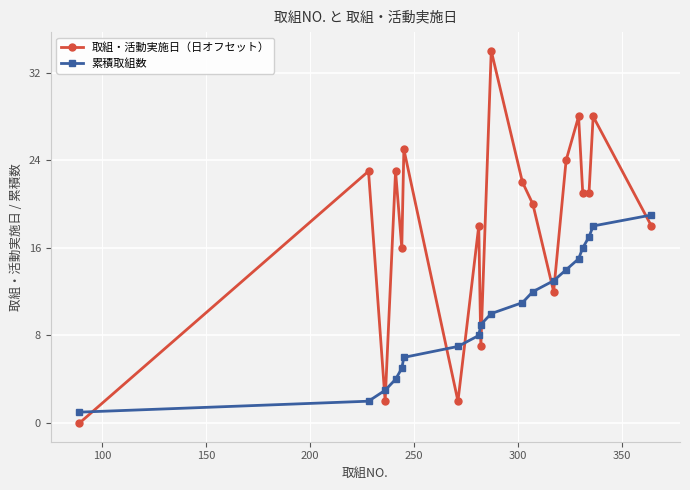

What is the average value of the 累積取組数 series?

10